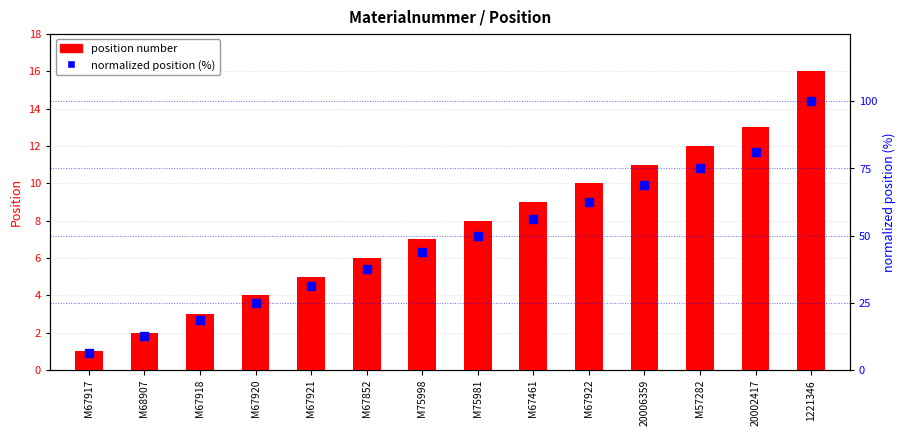

What are all the series names shown in the legend?

position number, normalized position (%)